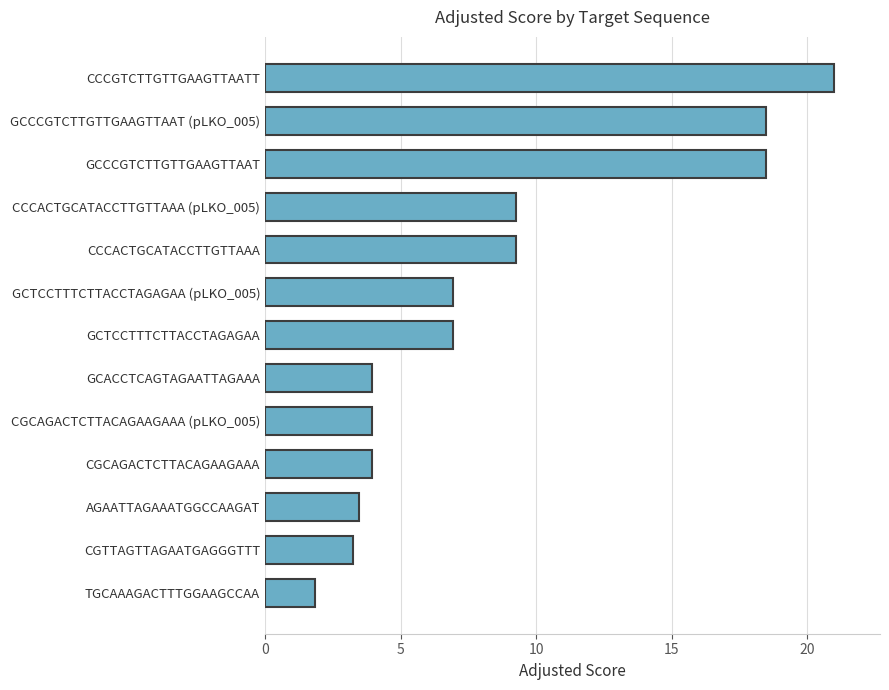

What is the ratio of the value at GCCCGTCTTGTTGAAGTTAAT (pLKO_005) to the value at GCCCGTCTTGTTGAAGTTAAT?

1.0